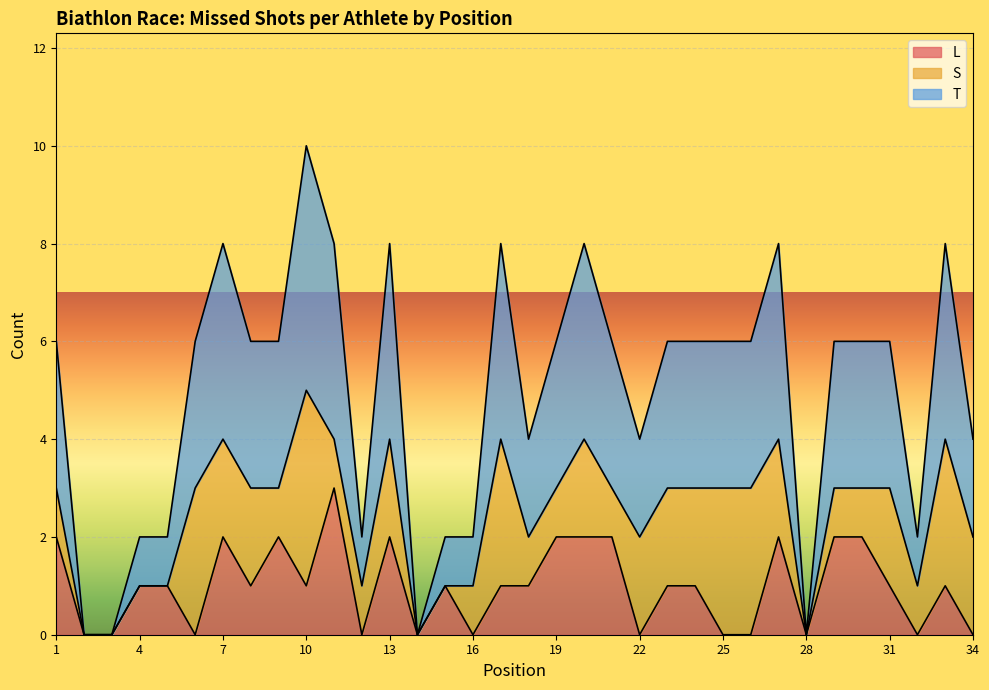

Between 10 and 31, which series saw the biggest shift?

T